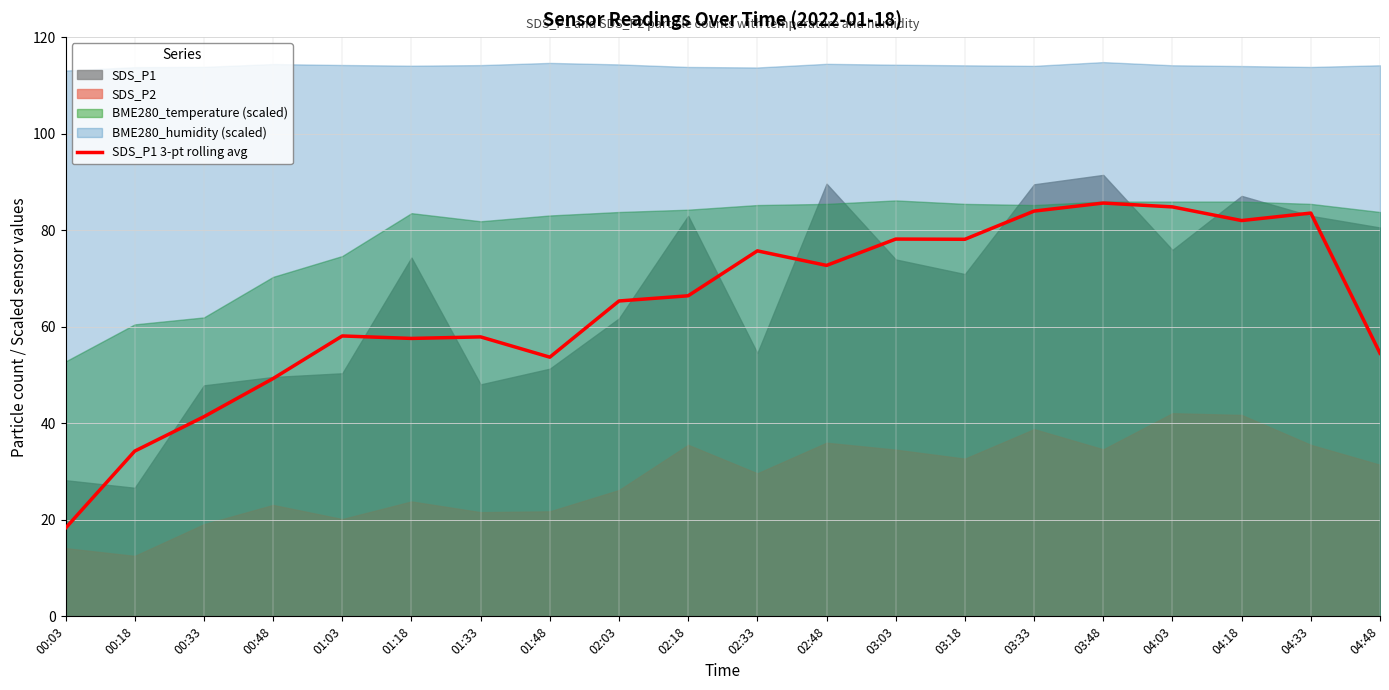

What is the minimum value for SDS_P1 3-pt rolling avg?

18.3